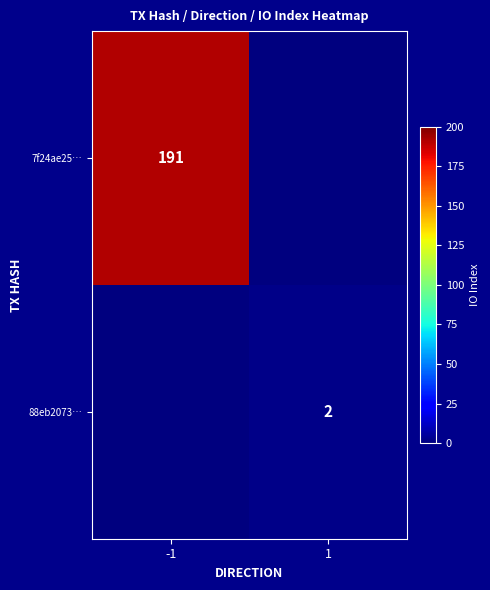

Is it true that 7f24ae25… equals 332 at -1?

False